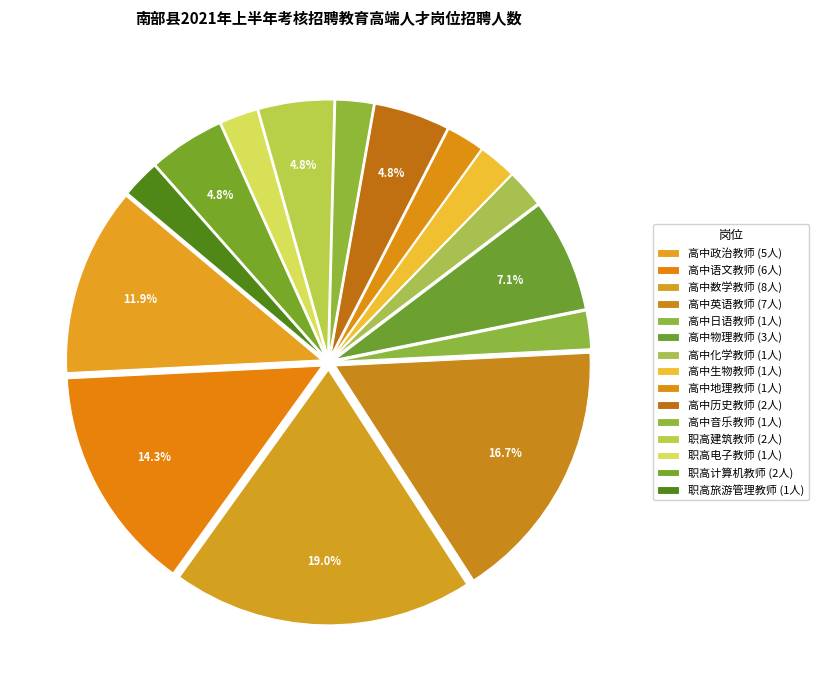

Rank the categories by value from lowest to highest.

高中日语教师, 高中化学教师, 高中生物教师, 高中地理教师, 高中音乐教师, 职高电子教师, 职高旅游管理教师, 高中历史教师, 职高建筑教师, 职高计算机教师, 高中物理教师, 高中政治教师, 高中语文教师, 高中英语教师, 高中数学教师